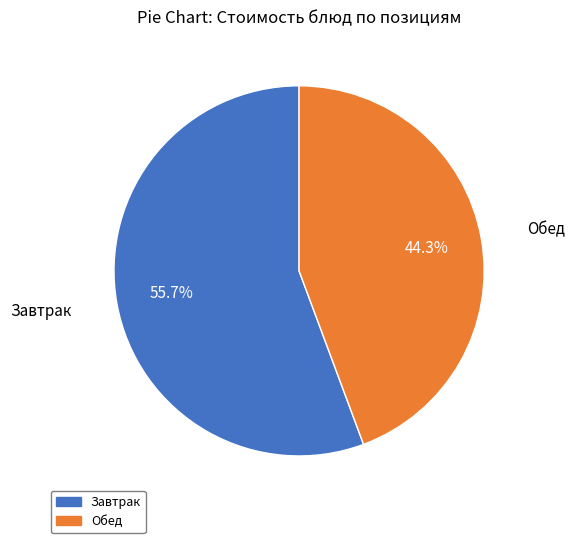

How many segments does this pie chart have?

2